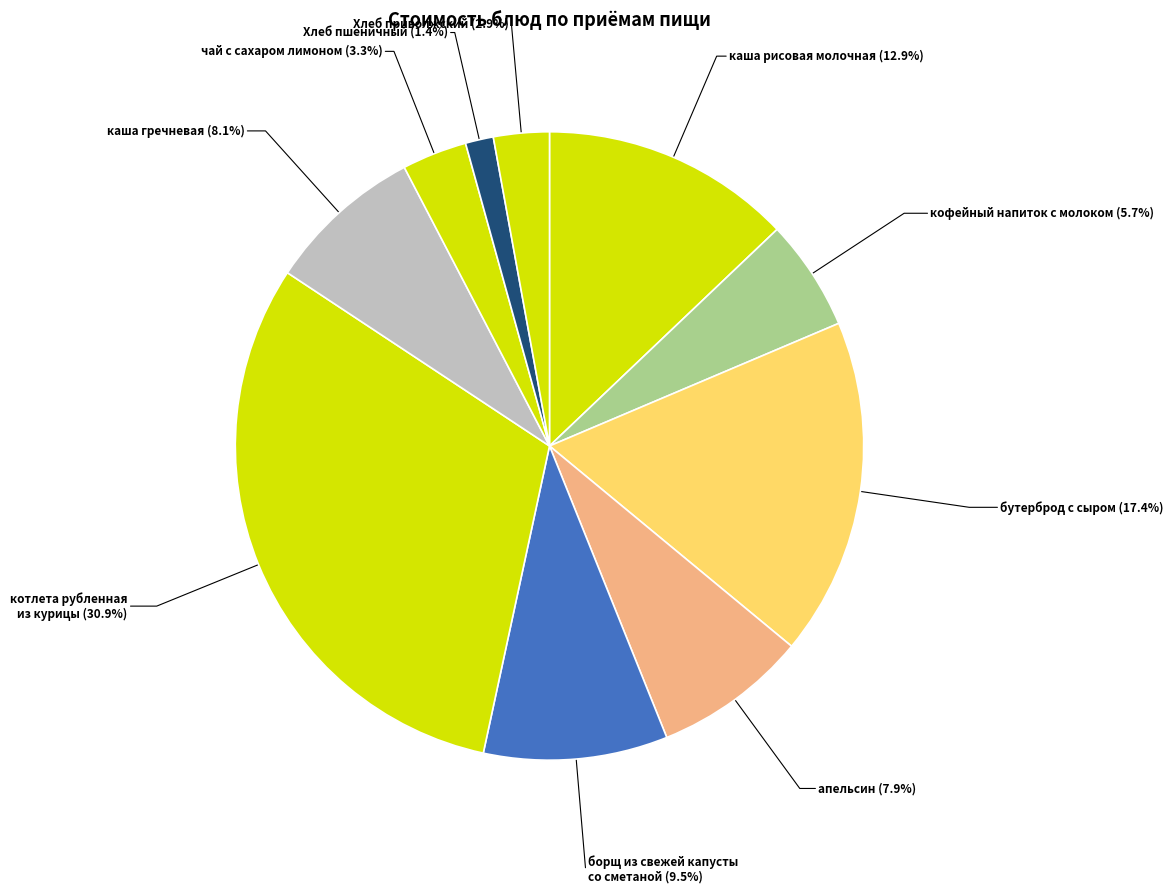

Which slice is the smallest?

Хлеб пшеничный